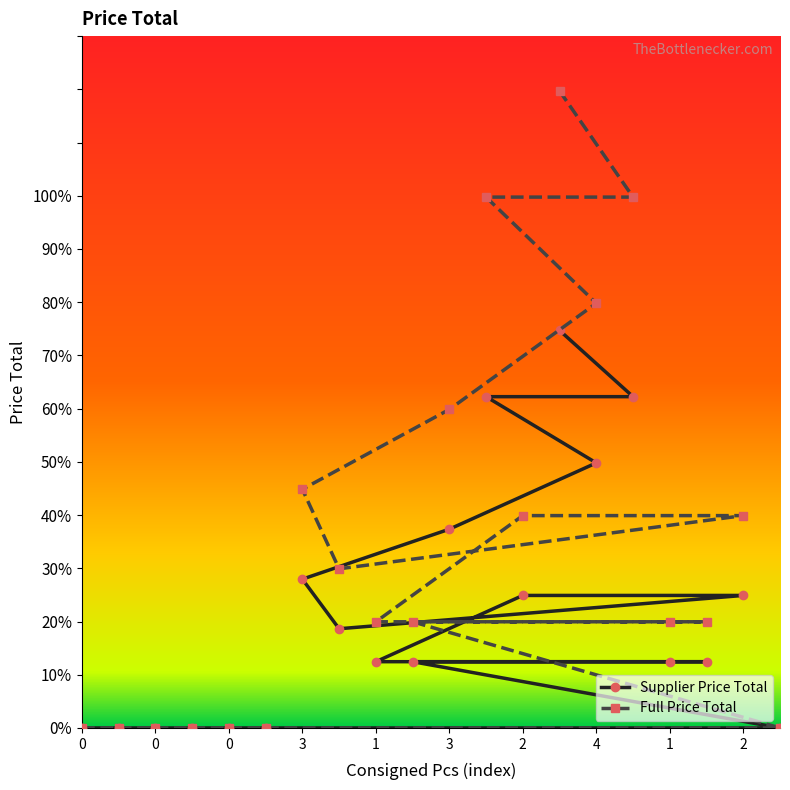

True or false: Supplier Price Total and Full Price Total cross at least once.

False